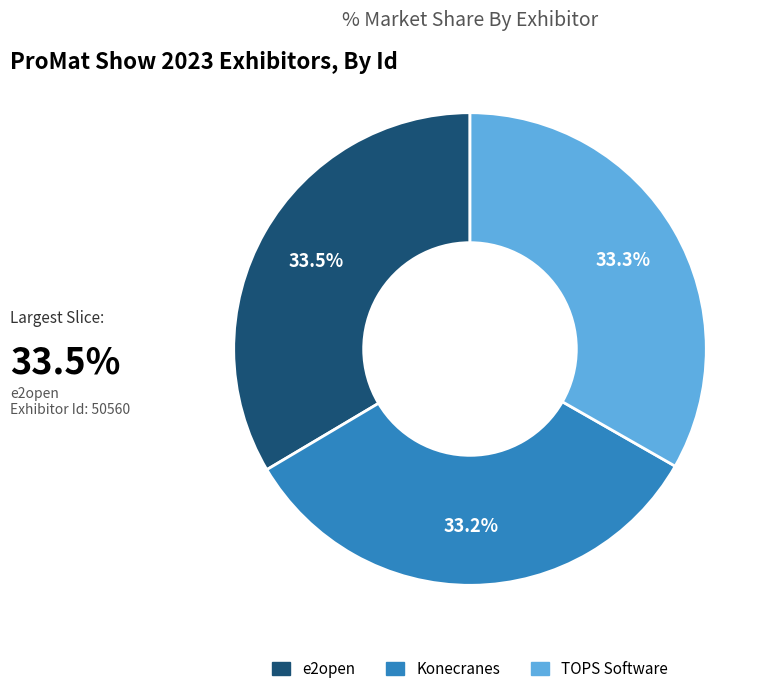

What is the ratio of the value at TOPS Software to the value at Konecranes?

1.0